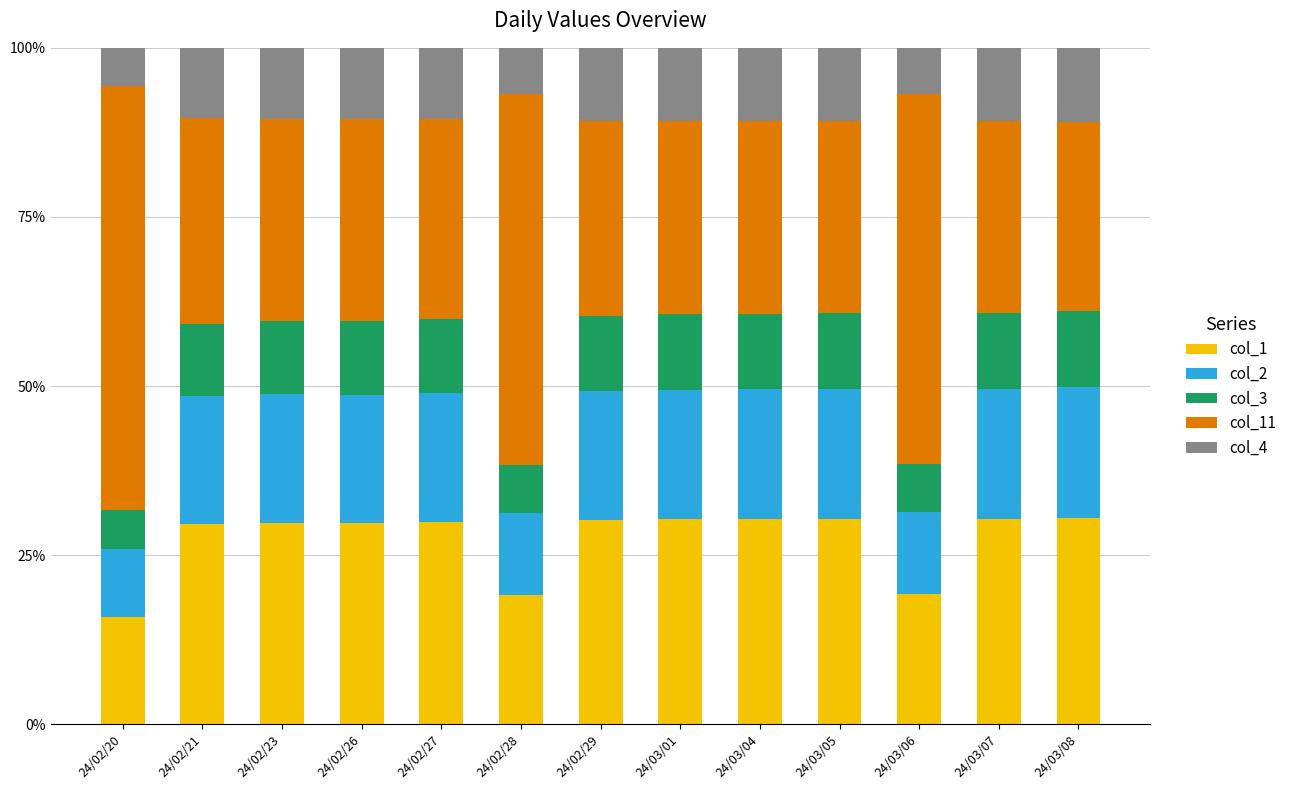

Is it true that col_1 equals 30.0 at 24/02/27?

True